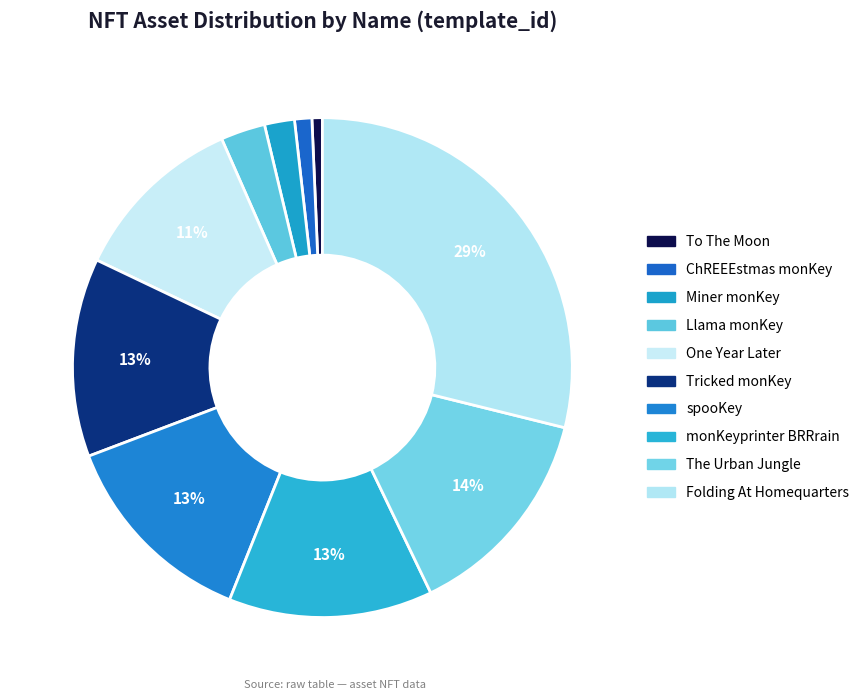

Is the sum of monKeyprinter BRRrain and ChREEEstmas monKey greater than half?

No